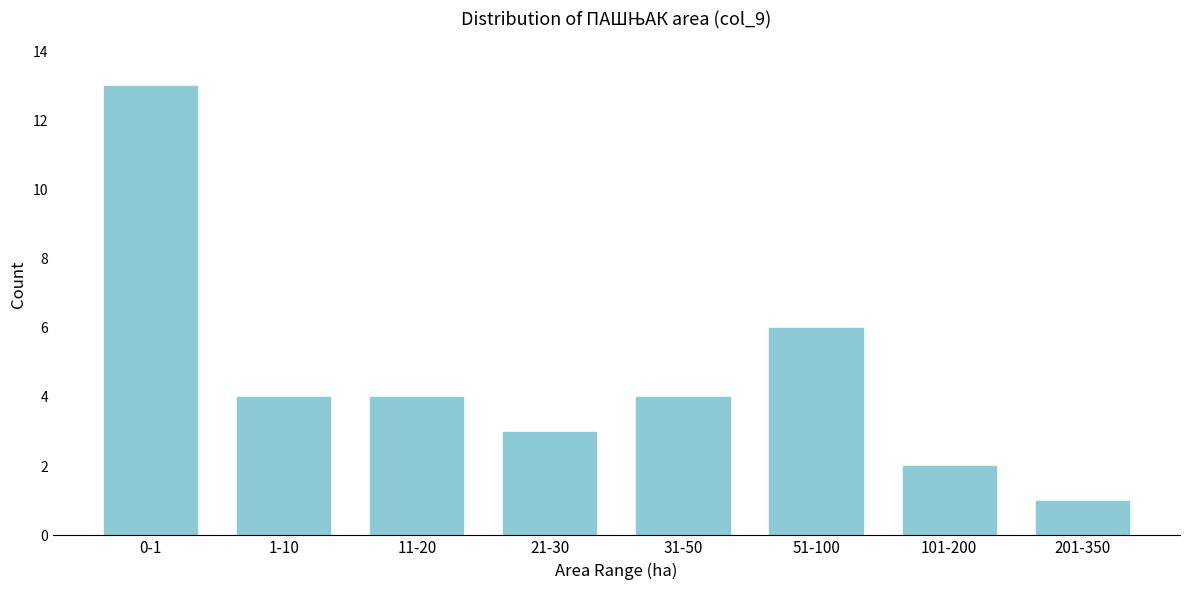

Reading left to right, transcribe all the data shown in this chart.

13	4	4	3	4	6	2	1